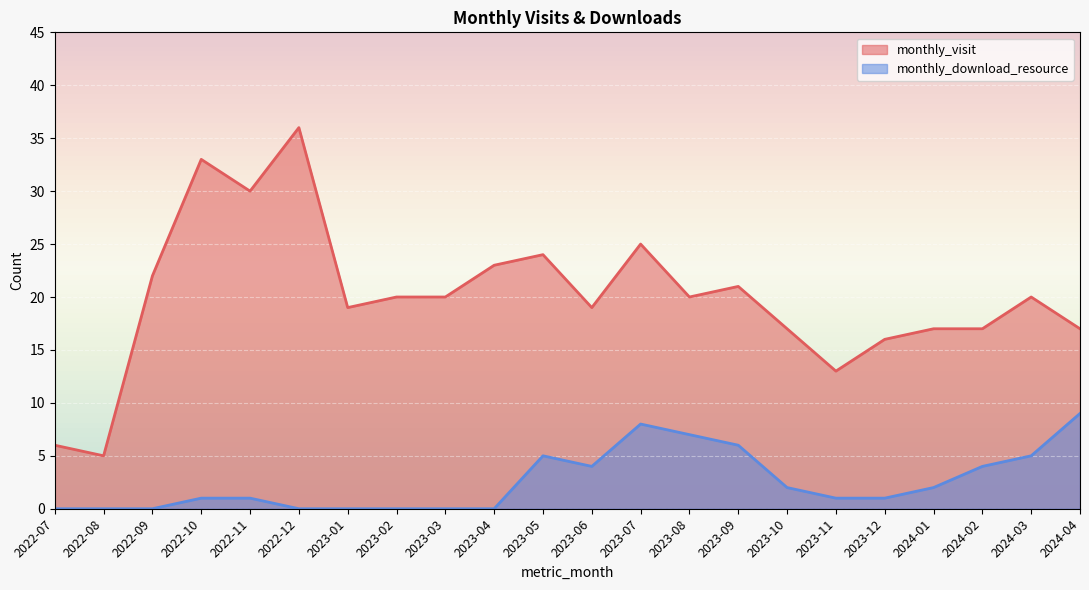

Where is the first local minimum for monthly_visit?

2022-08